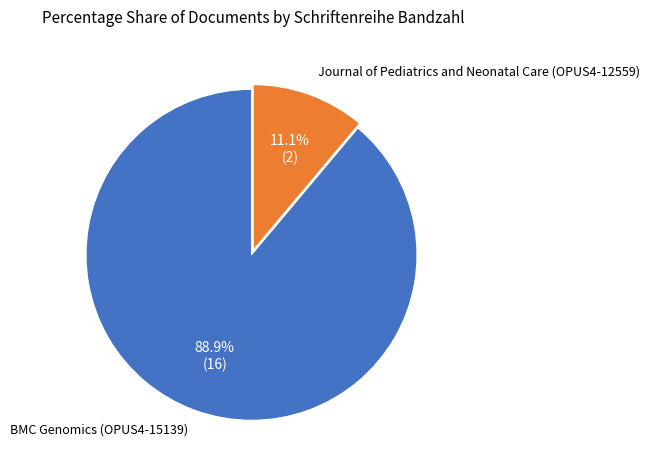

Does any single category account for the majority?

Yes